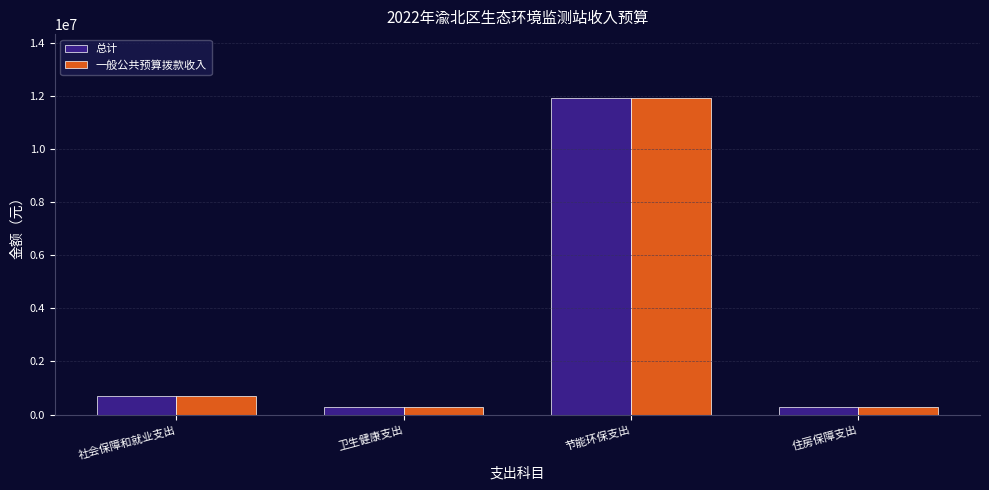

What is the highest value of the 一般公共预算拨款收入 series?

11930483.9